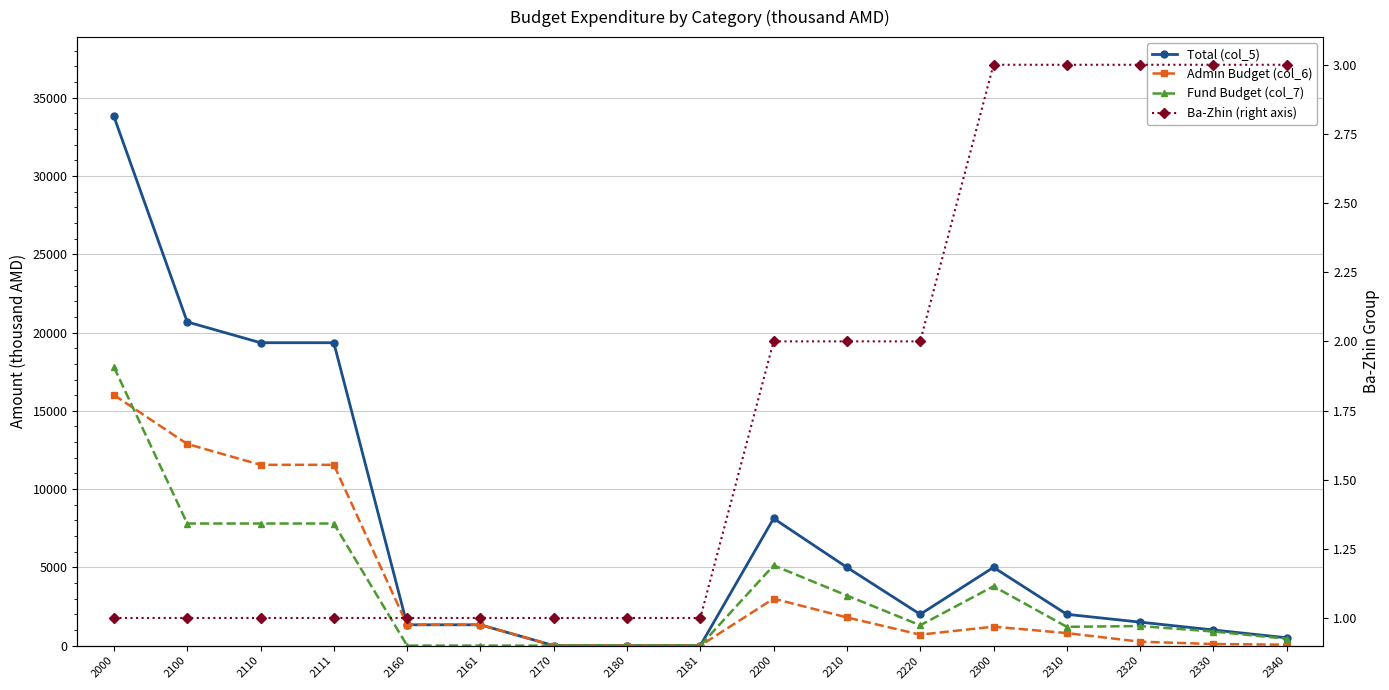

How many values in the Fund Budget (col_7) series are below 1250?

8